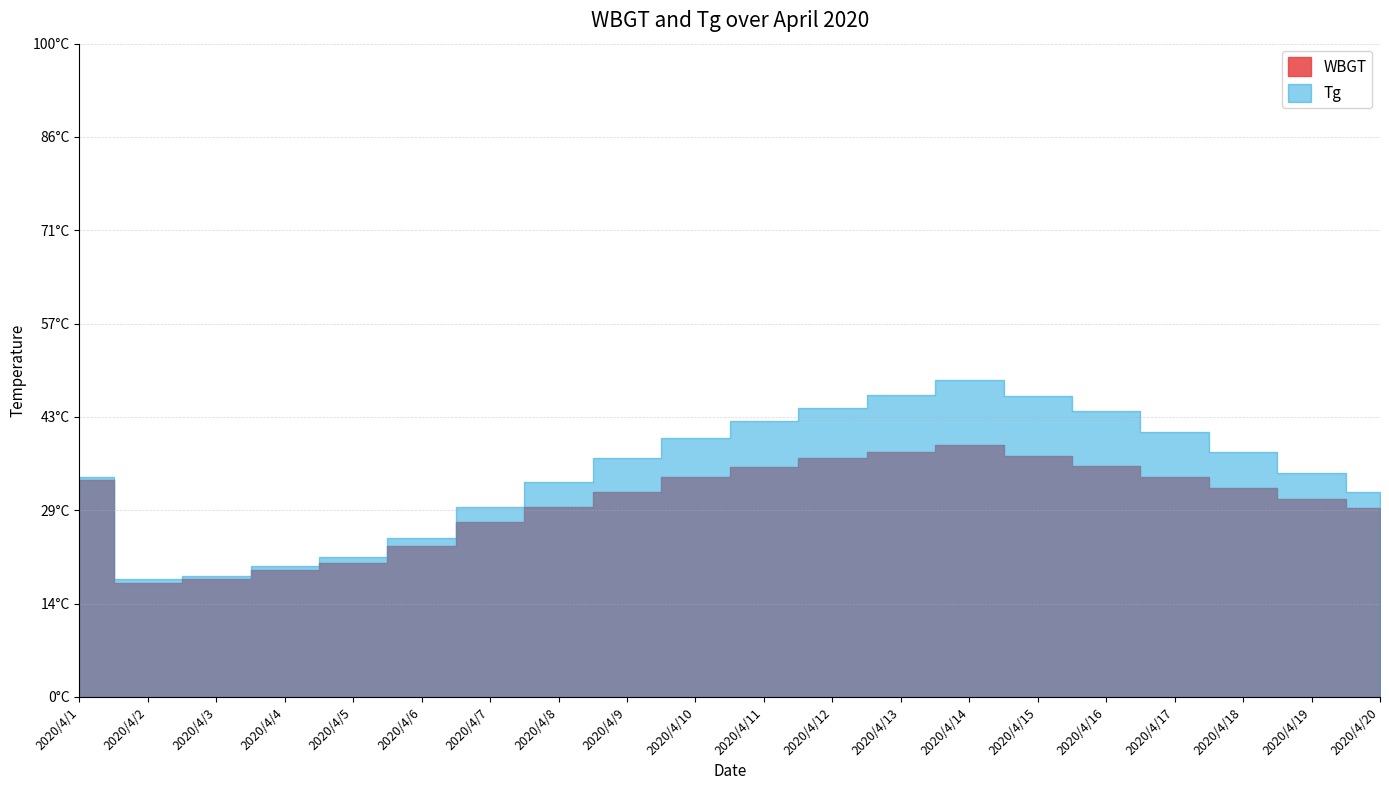

How many interior local valleys does the Tg series have?

1